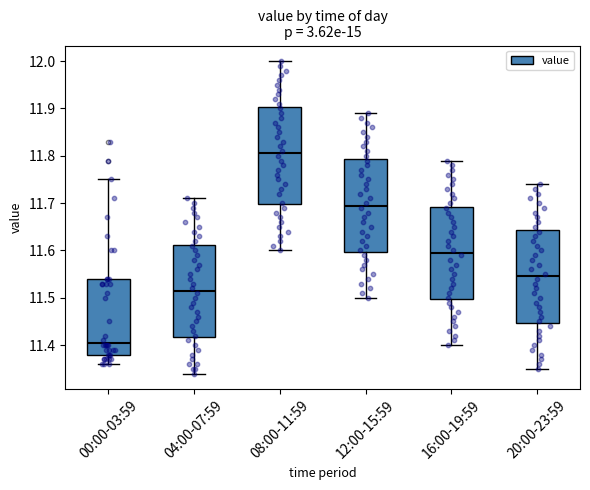

Which box's median line is the highest?

08:00-11:59